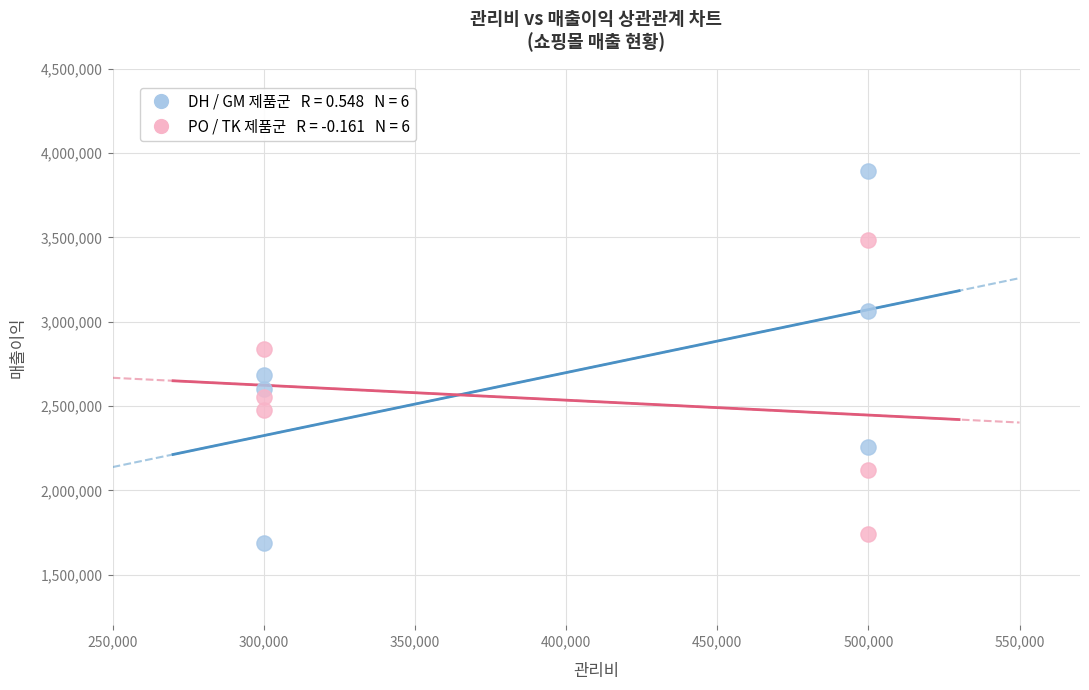

Across all series, what Y value is closest to 2792700?

2839000